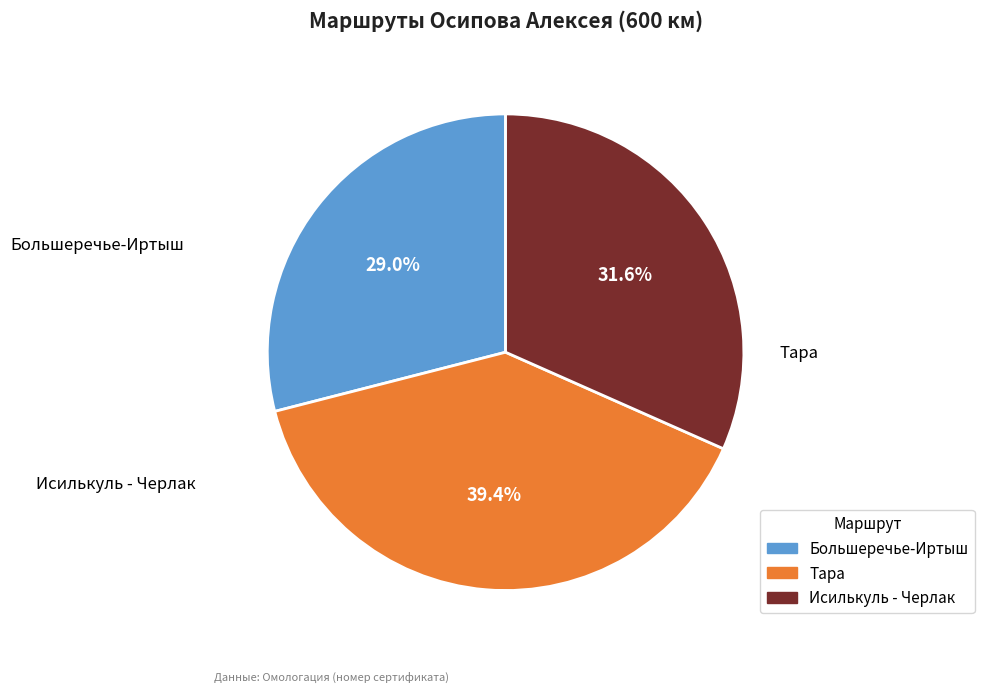

How many segments does this pie chart have?

3